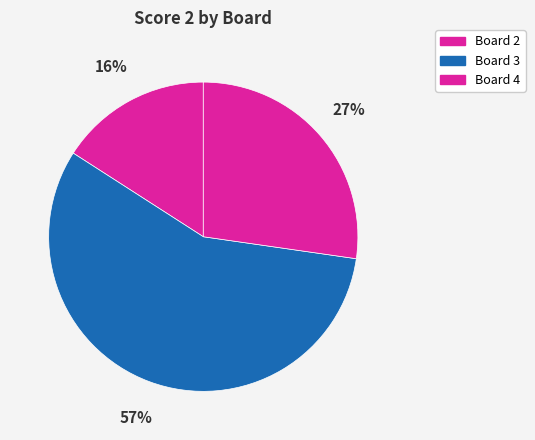

Which category has the smallest portion of the pie?

Board 2